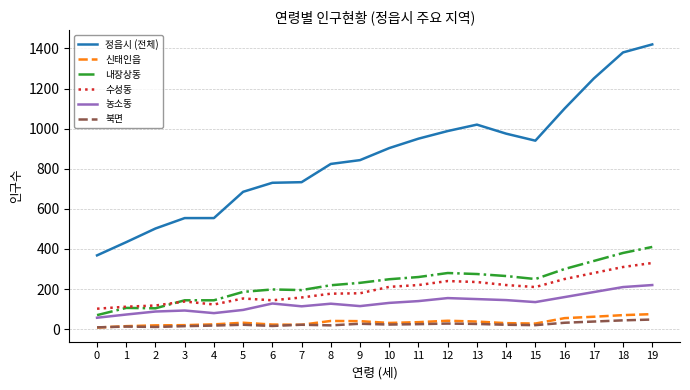

True or false: 신태인읍 and 내장상동 cross at least once.

False